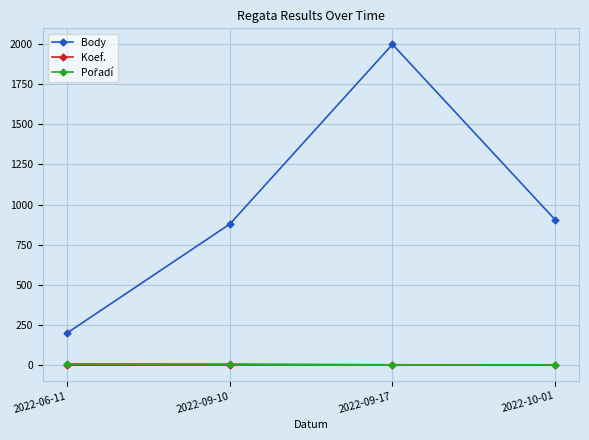

The value of Body at 2022-10-01 is 906. True or false?

True